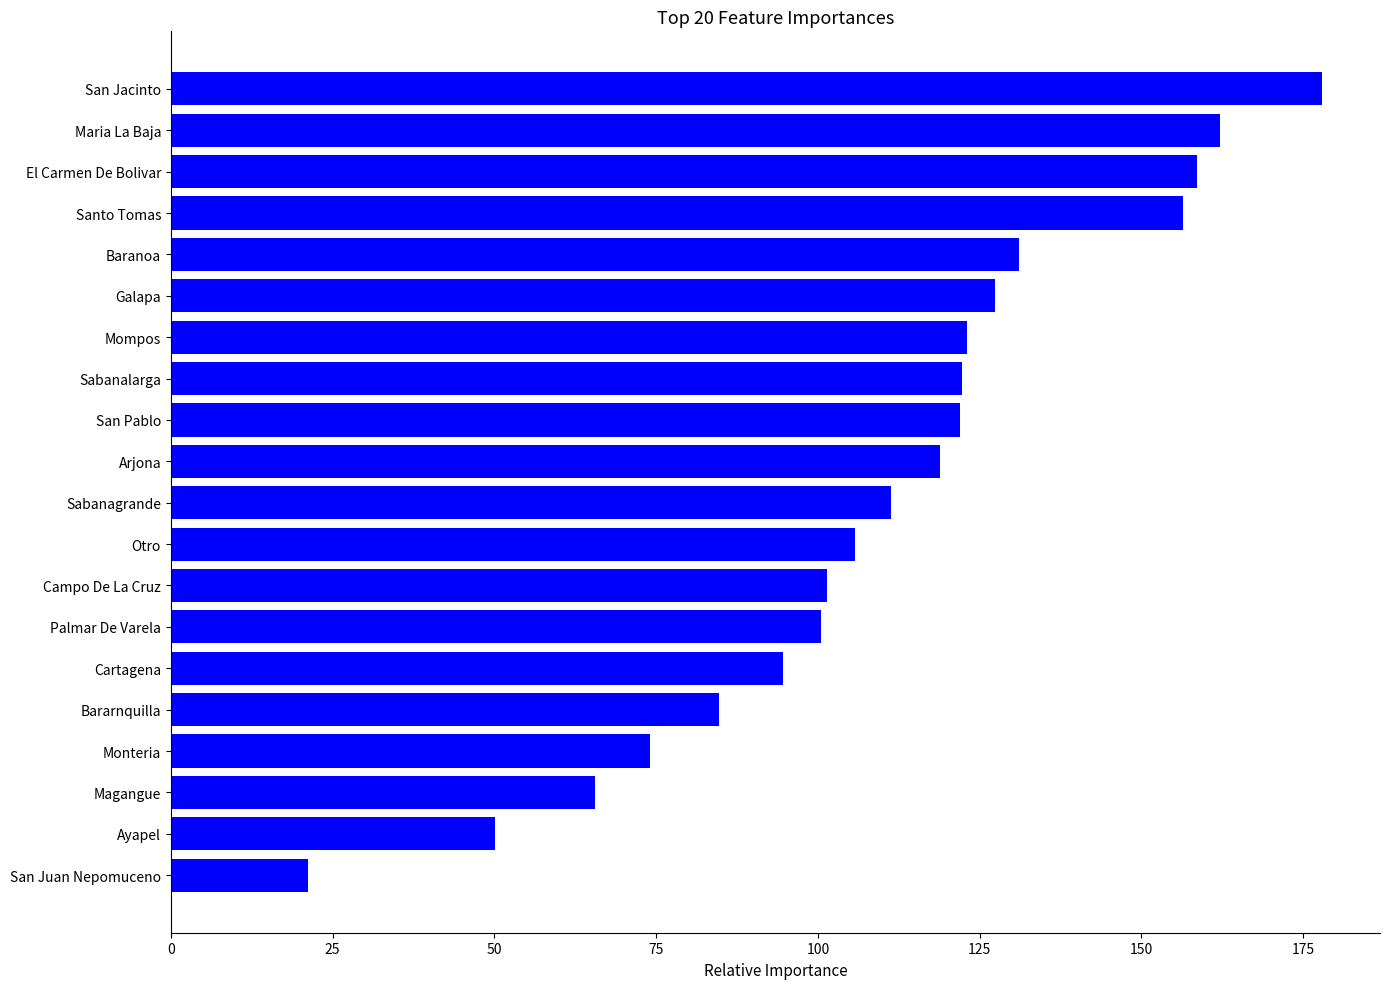

How many data points are less than 118?

10